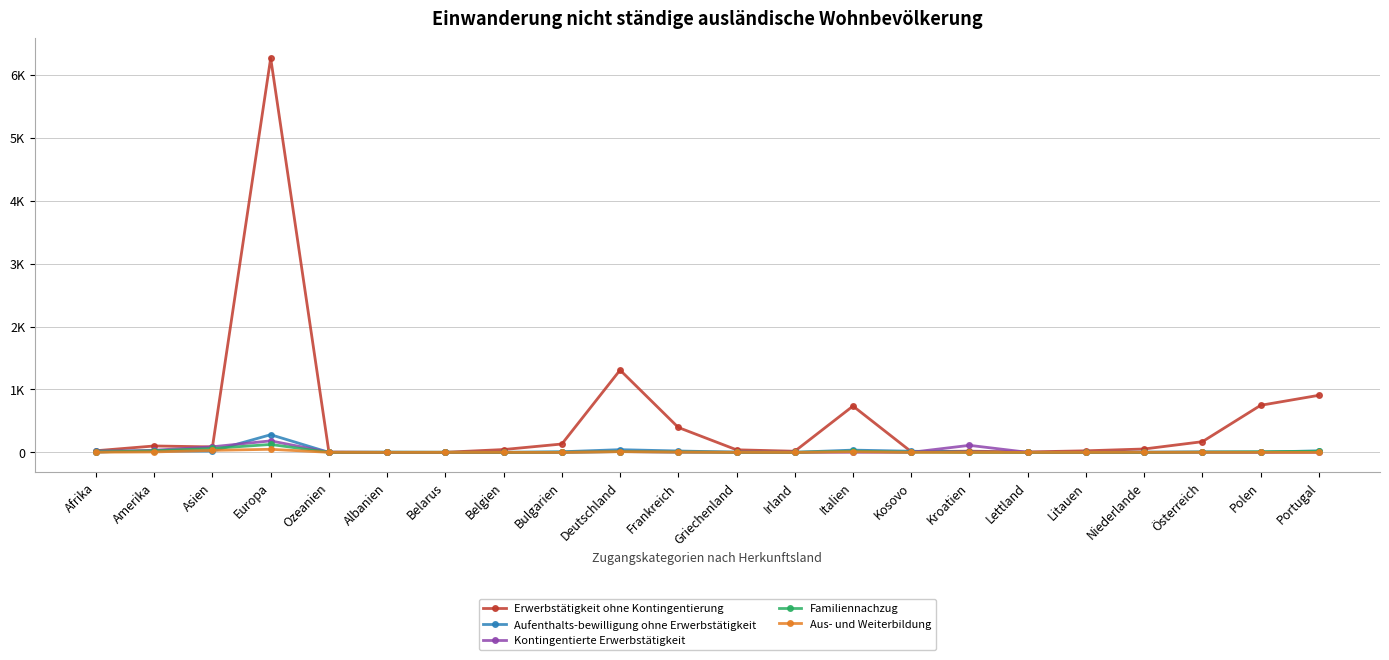

How many times do Familiennachzug and Aufenthalts-bewilligung ohne Erwerbstätigkeit cross each other?

8